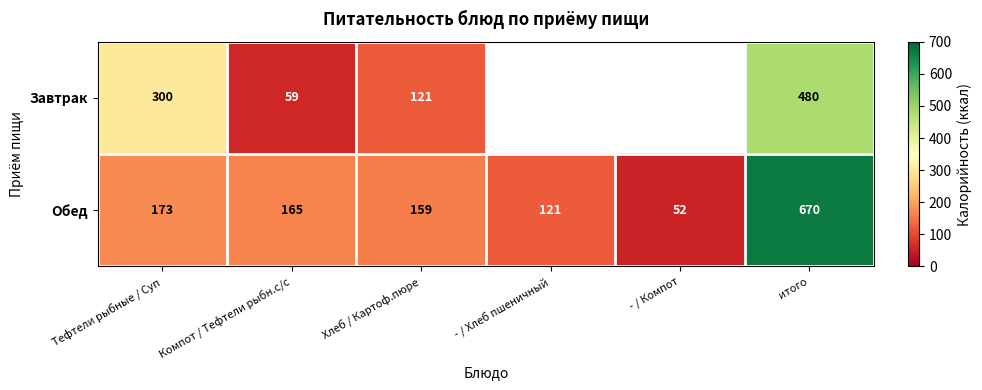

Where does the Обед series first go above 165?

Тефтели рыбные / Суп